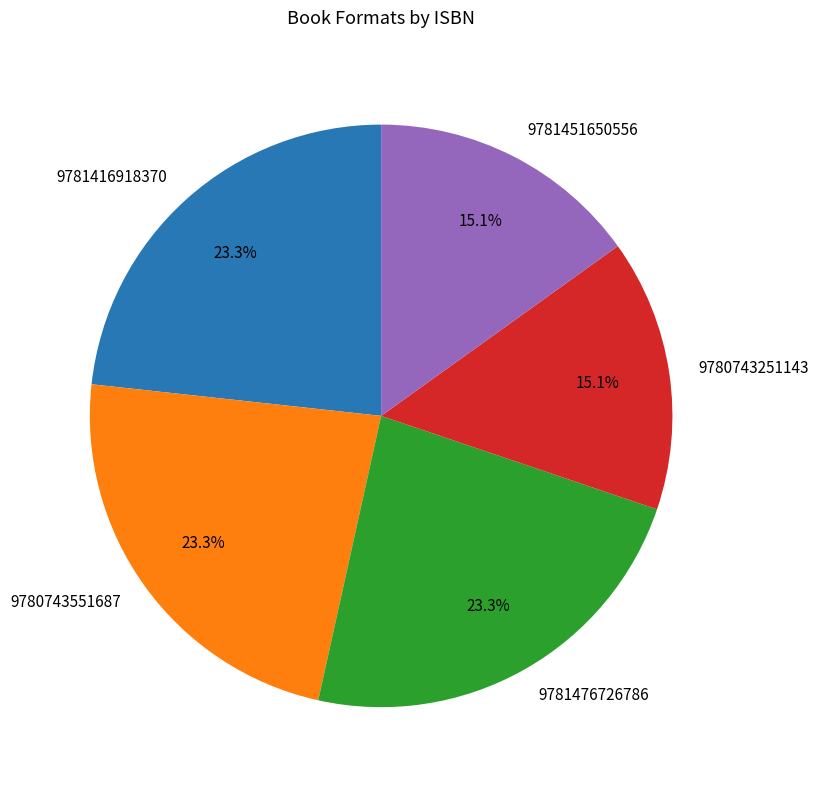

How many slices are in this pie chart?

5